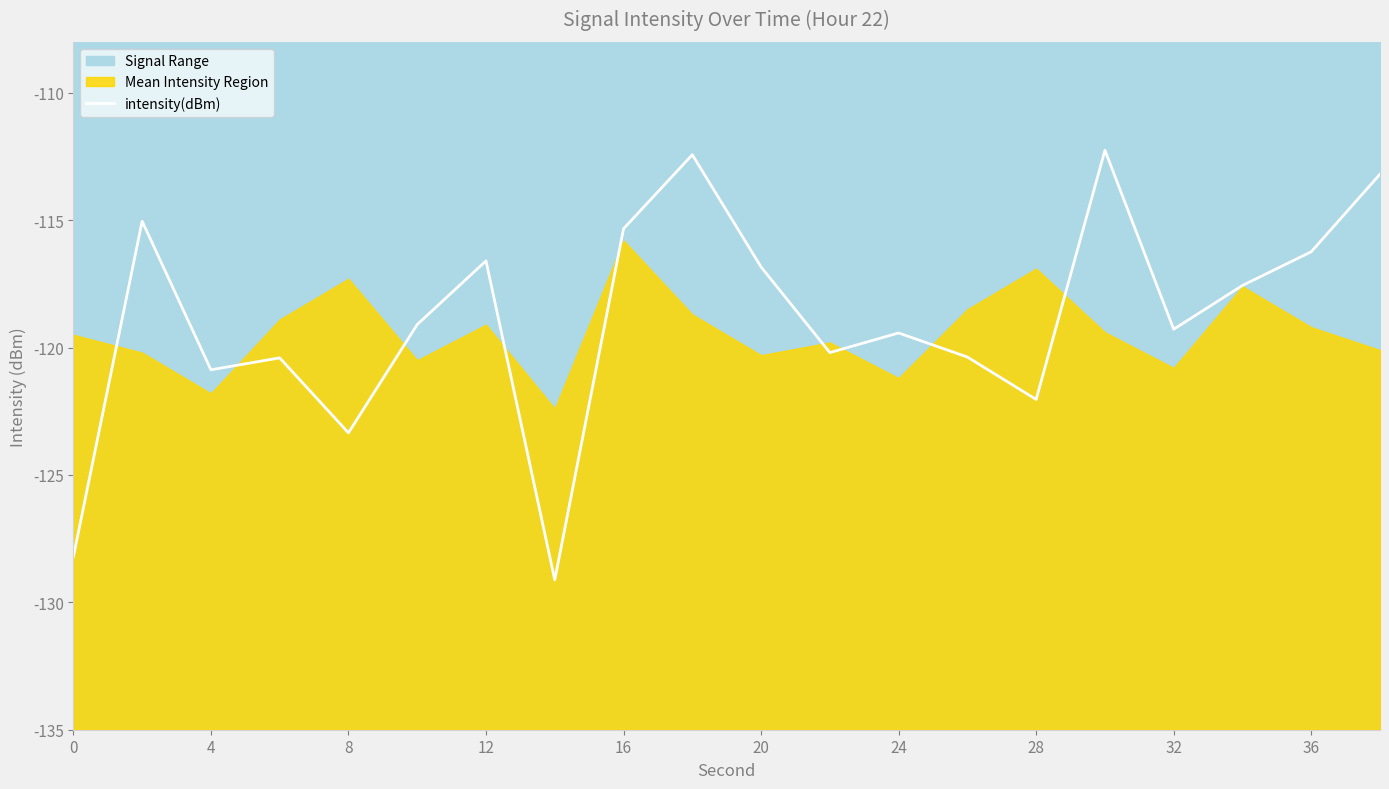

The value of intensity(dBm) at 8 is -29.8. True or false?

False